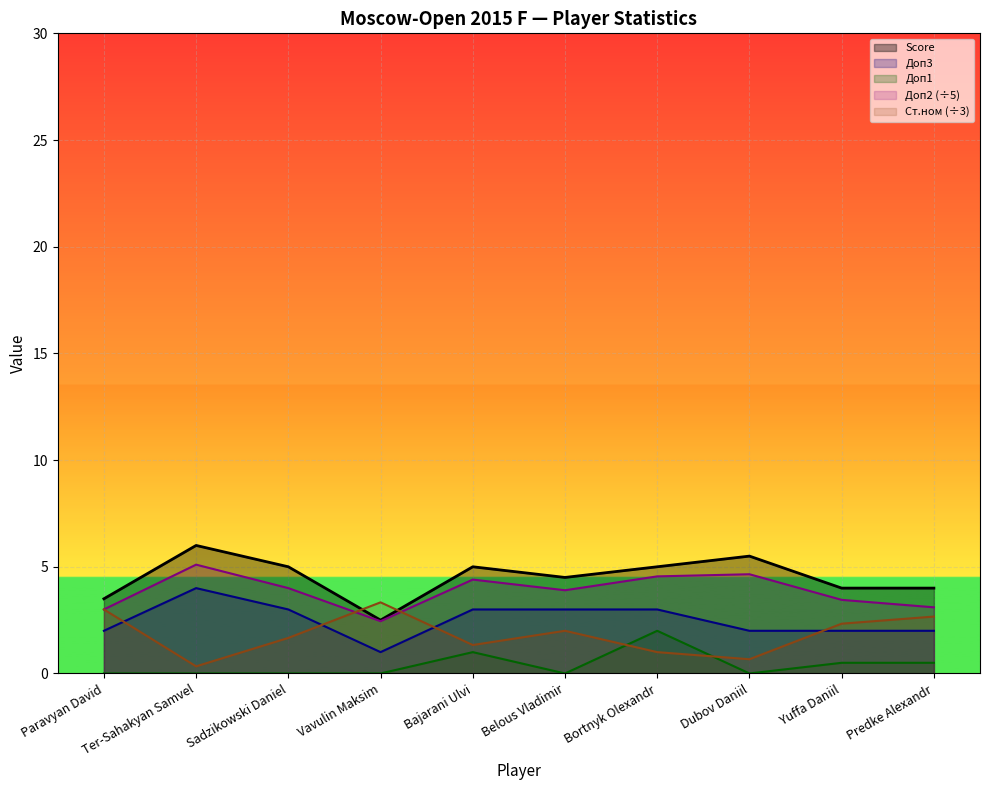

How many values in the Ст.ном (÷3) series are below 2?

5